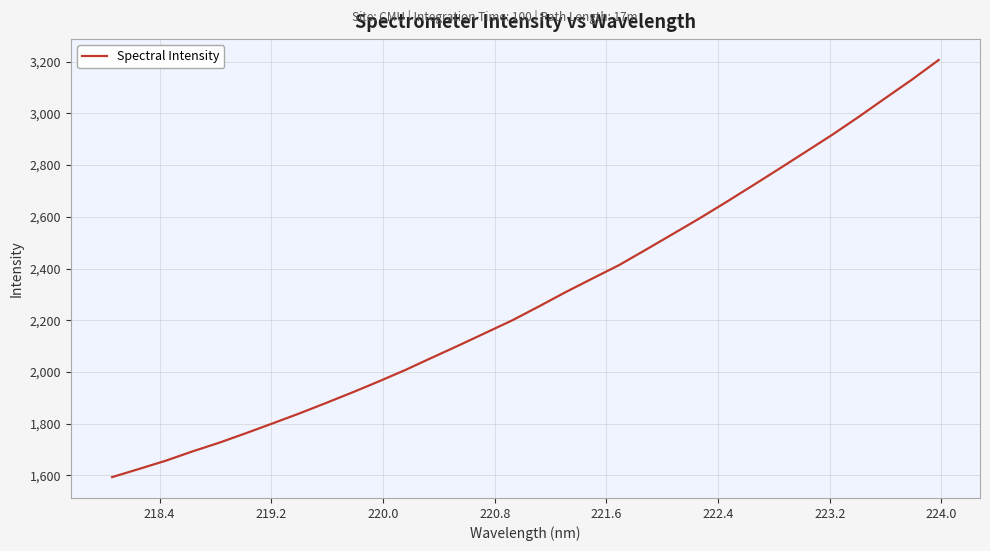

What is the maximum value shown in the chart?

3206.6